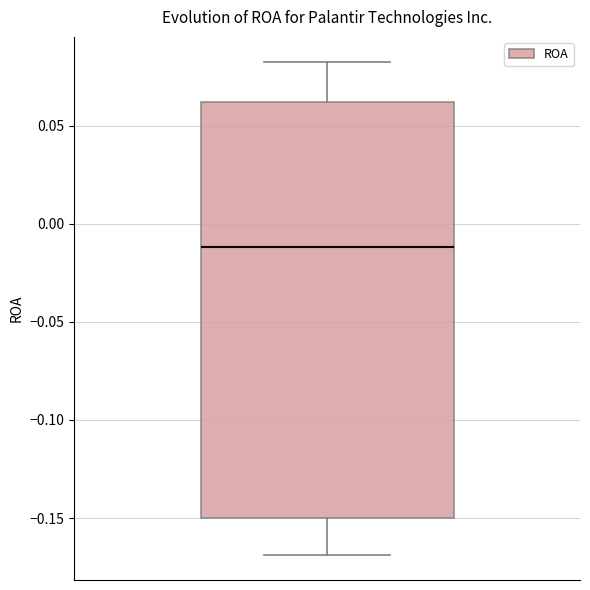

Where does the lower whisker of the box end on the y-axis? The values are not printed on the chart, so give them approximately, as read against the axis.

-0.170